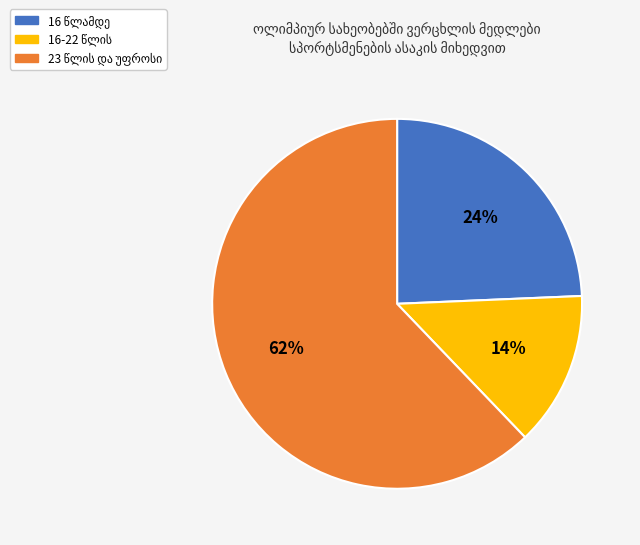

Is there a majority slice in this chart?

Yes